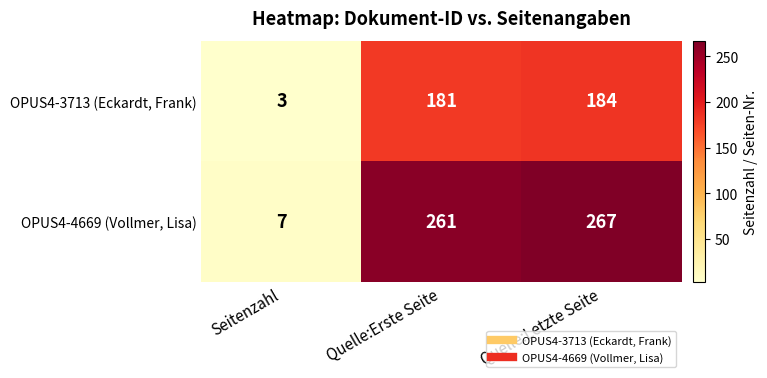

At which label is OPUS4-4669 (Vollmer, Lisa) closest to 137?

Quelle:Erste Seite